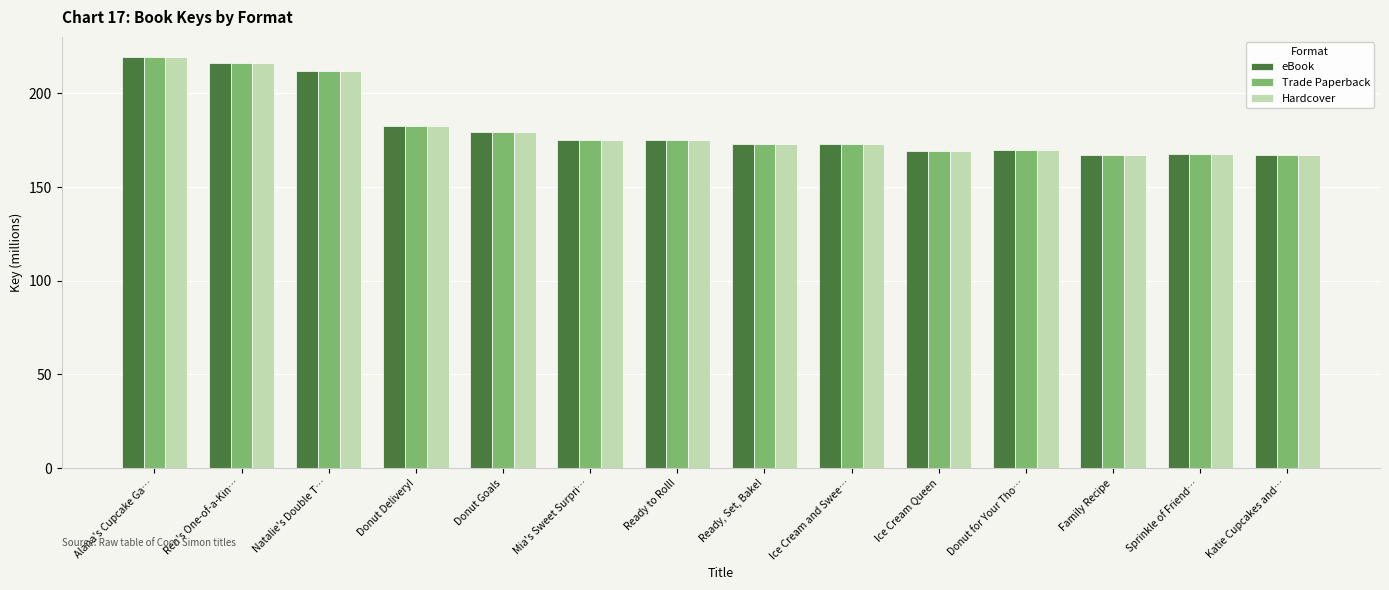

At which label is Hardcover closest to 193?

Donut Delivery!